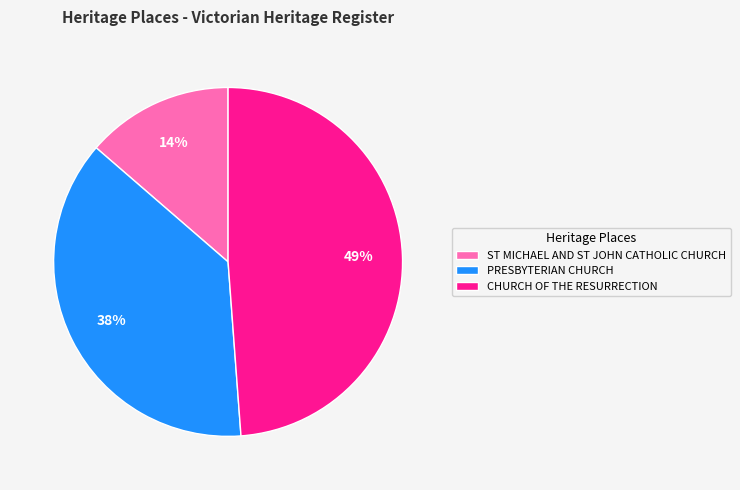

Is there a majority slice in this chart?

No